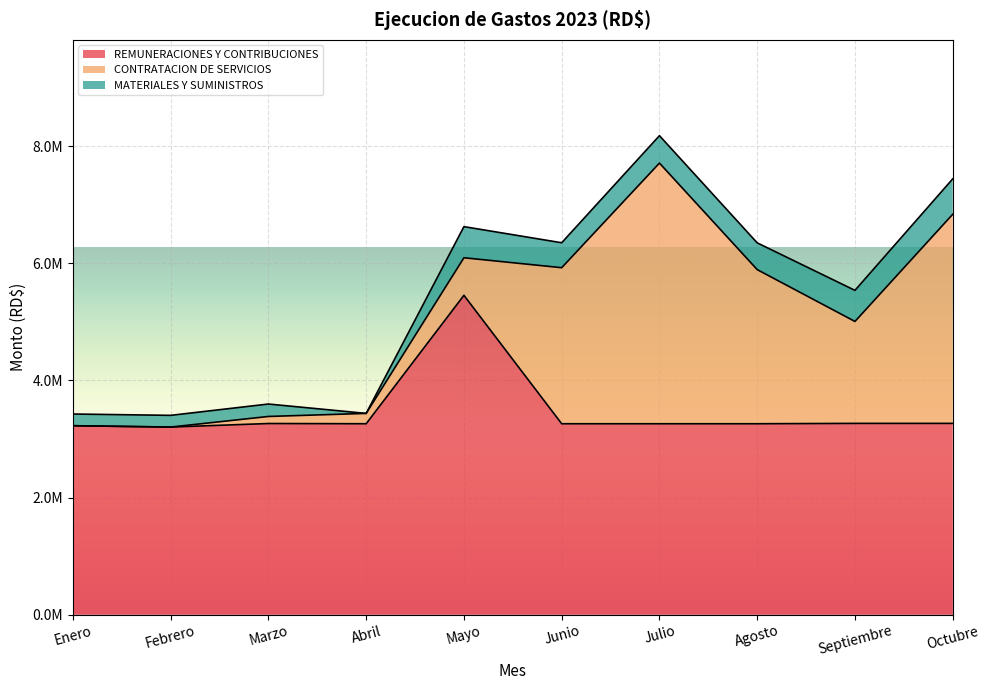

True or false: MATERIALES Y SUMINISTROS has more than 0 points higher than both neighbors.

True